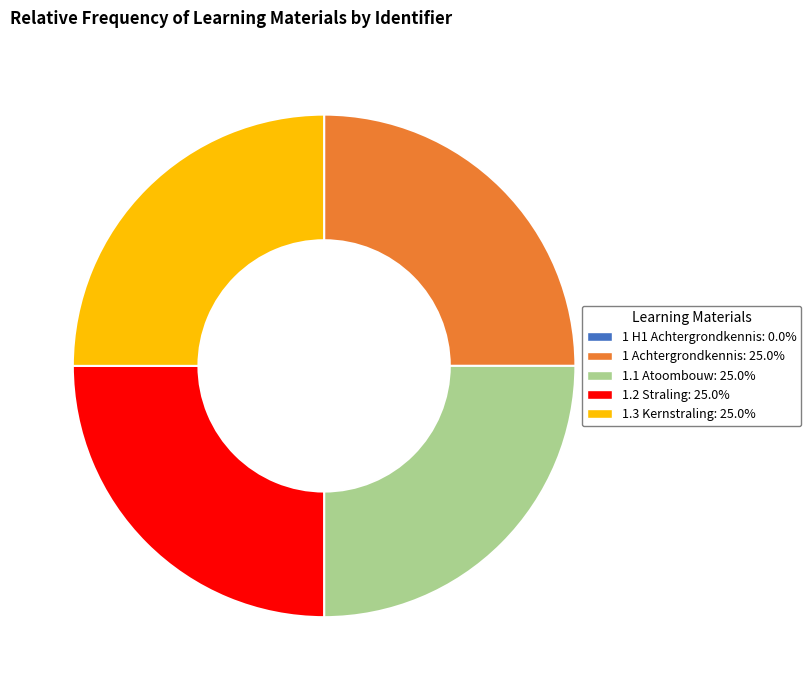

Approximately how many times larger is the value at 1.3 Kernstraling compared to 1 Achtergrondkennis?

1.0